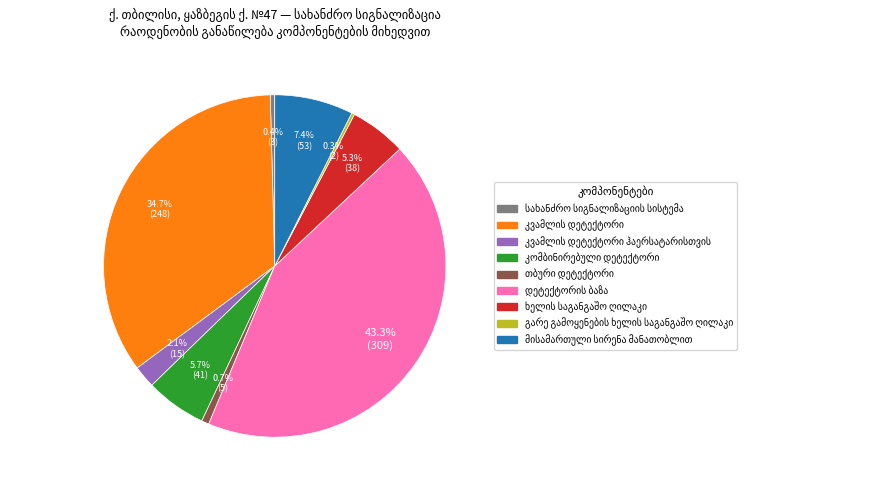

Count the number of slices in the pie.

9